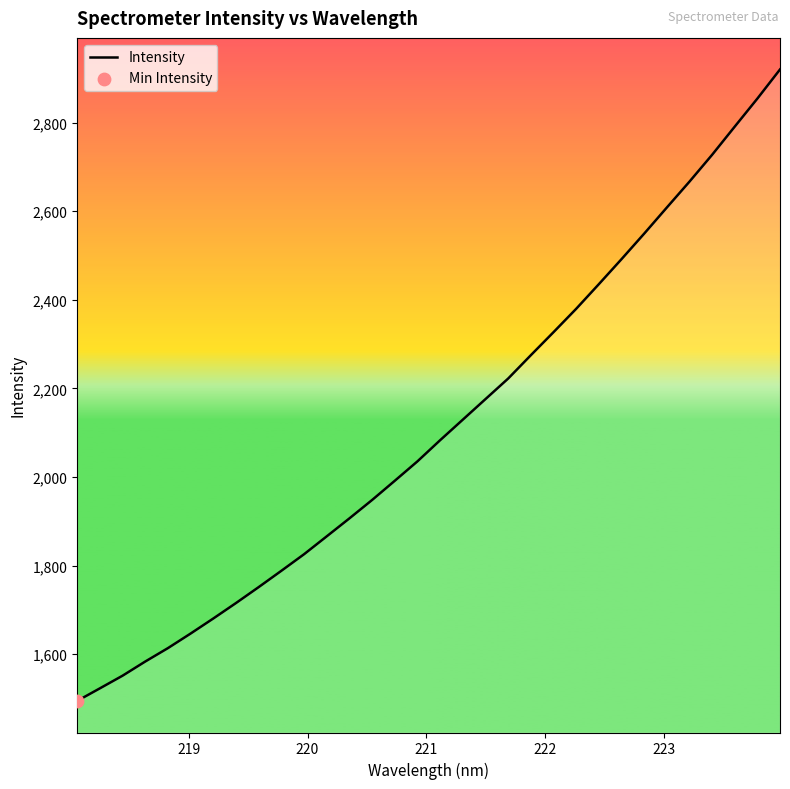

What is the difference between the maximum and minimum values?

1425.4